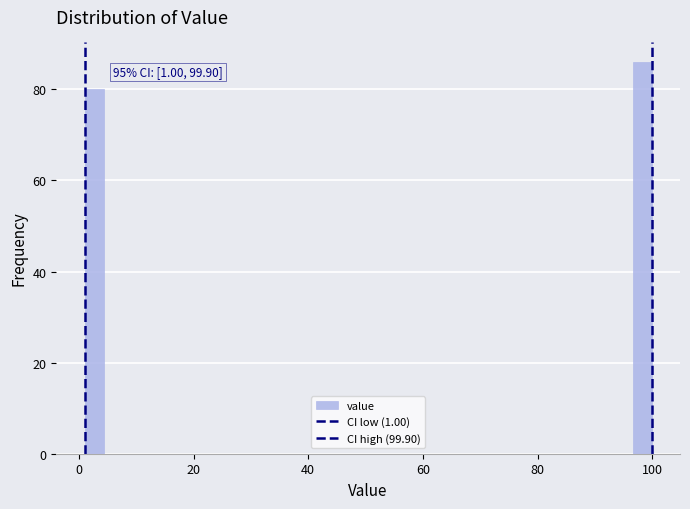

Around what value on the x-axis is the tallest bar? Give the approximate position of its centre, as read against the axis.

98